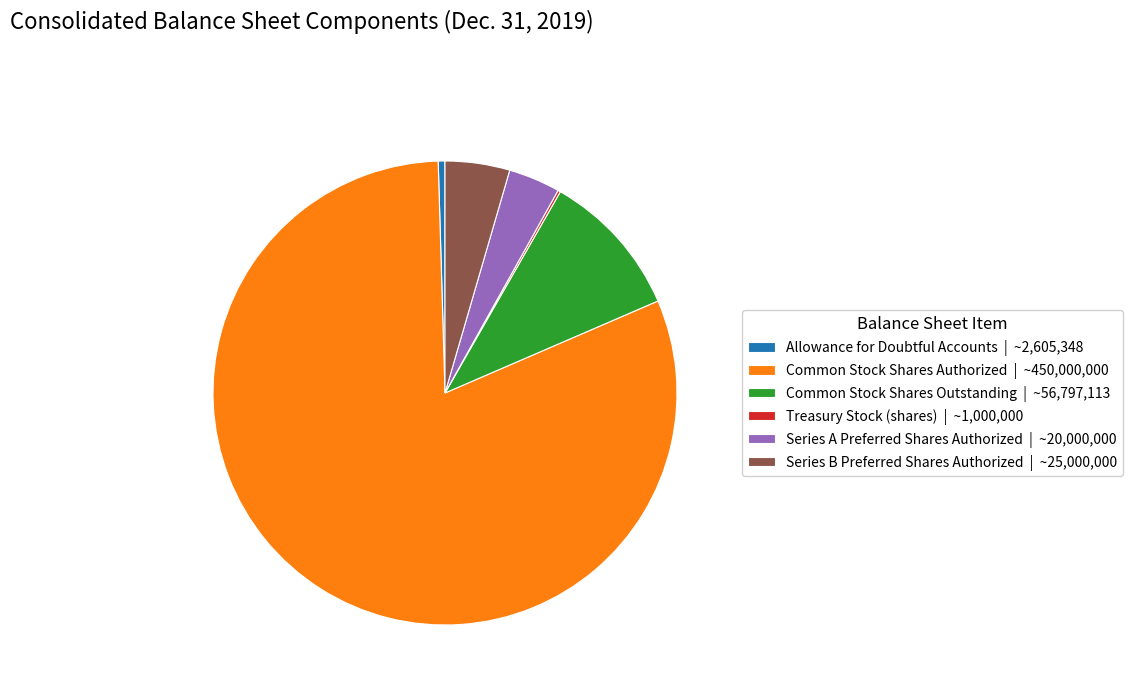

The Common Stock Shares Authorized | ~450,000,000 slice represents 93% of the pie. True or false?

False